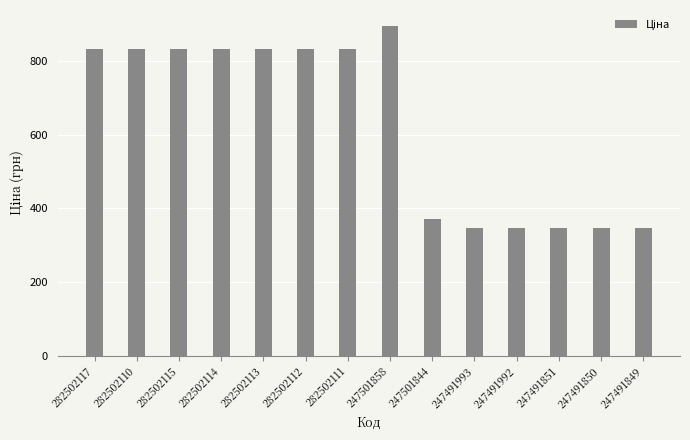

Does the chart contain any negative values?

No